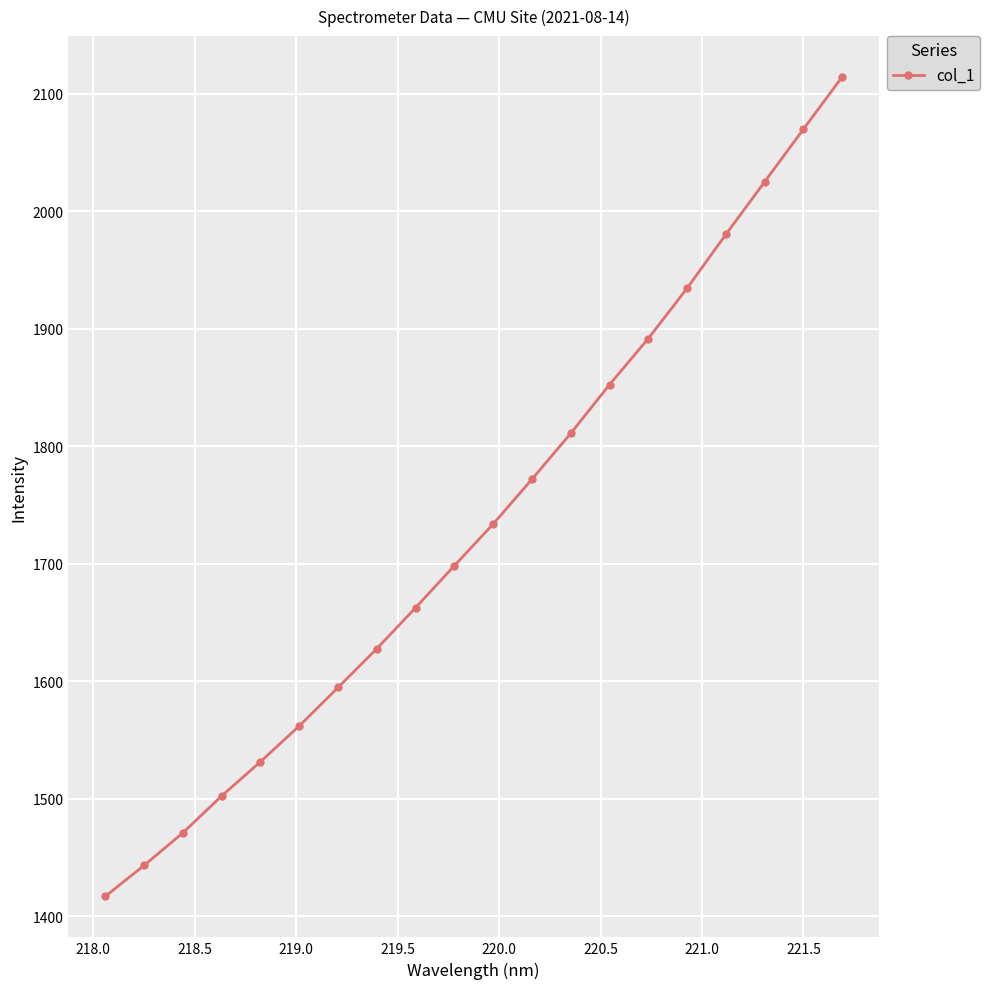

What is the difference between the maximum and minimum values?

697.2